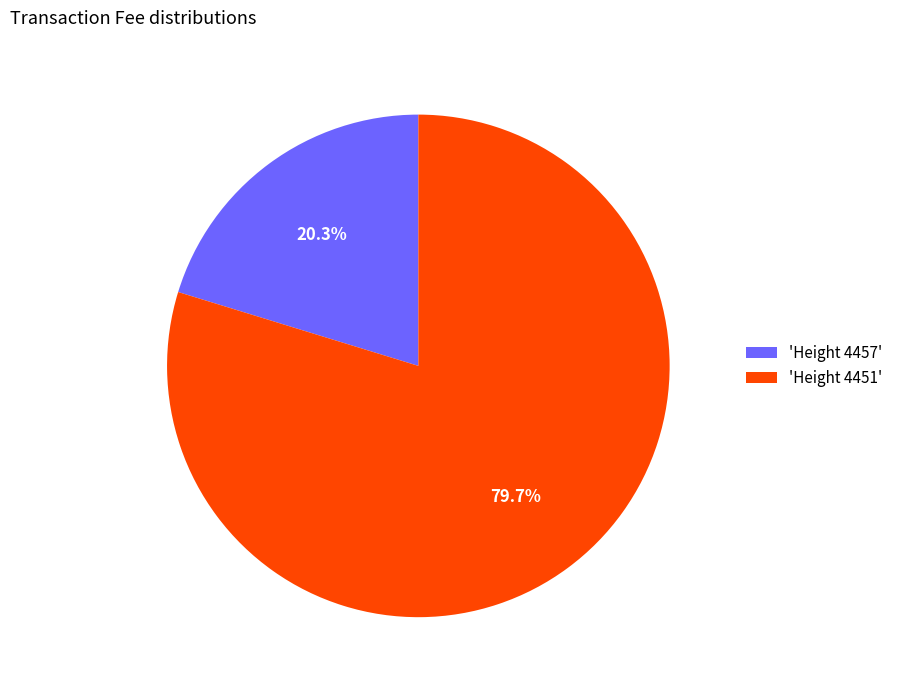

Which has a higher value, 'Height 4451' or 'Height 4457'?

'Height 4451'